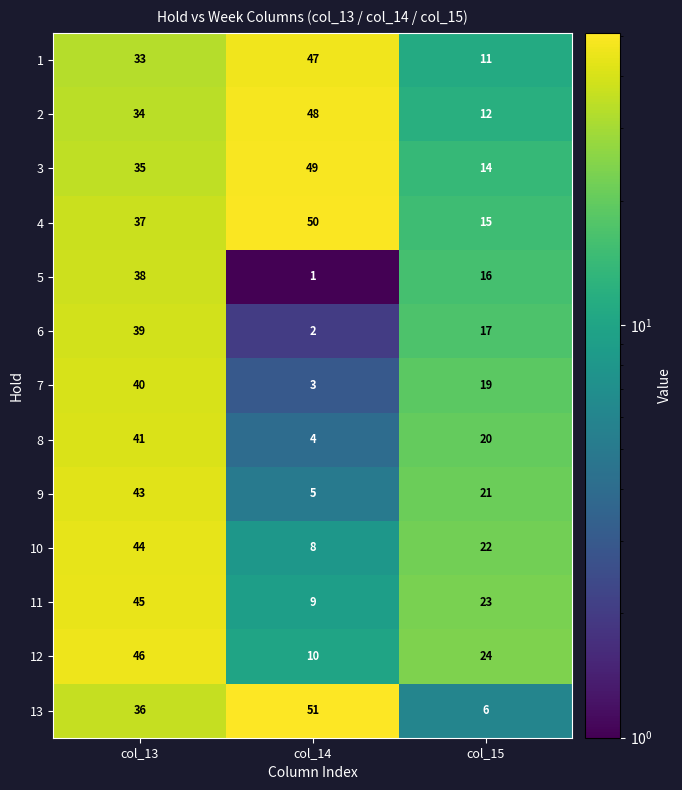

Which series has the largest total across all categories?

4